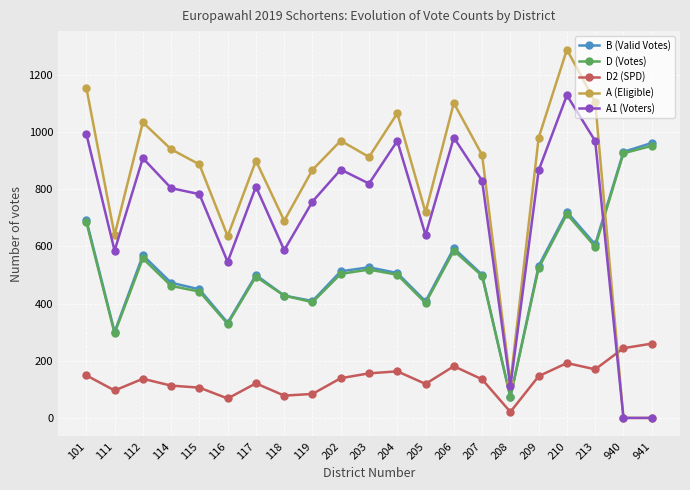

How many lines are shown in the chart?

5